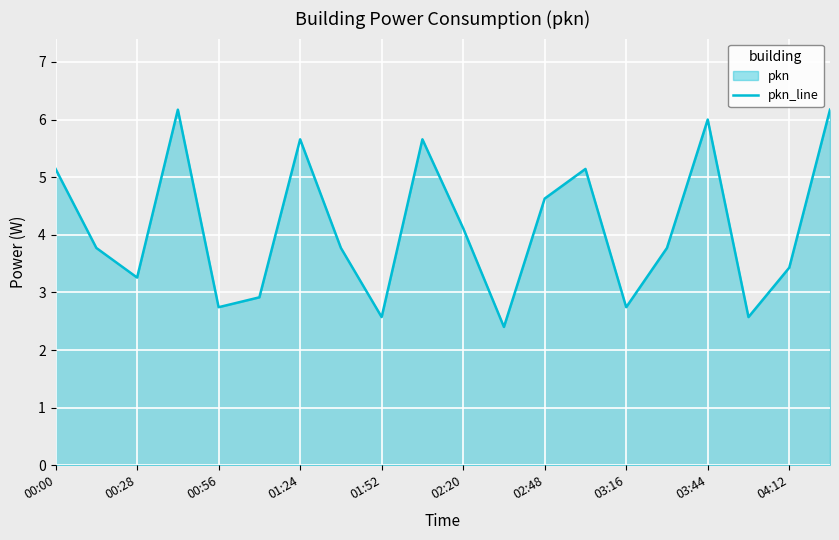

What is the maximum value shown in the chart?

6.2